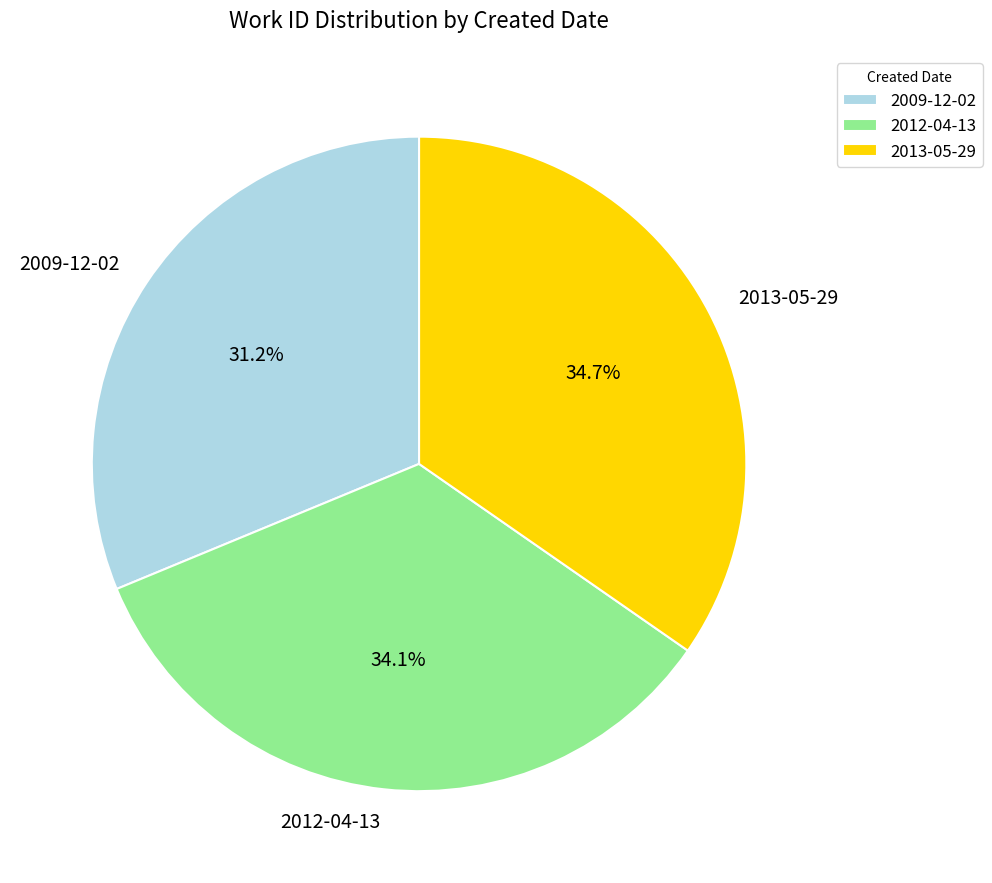

Is 2009-12-02 the majority of the pie?

No